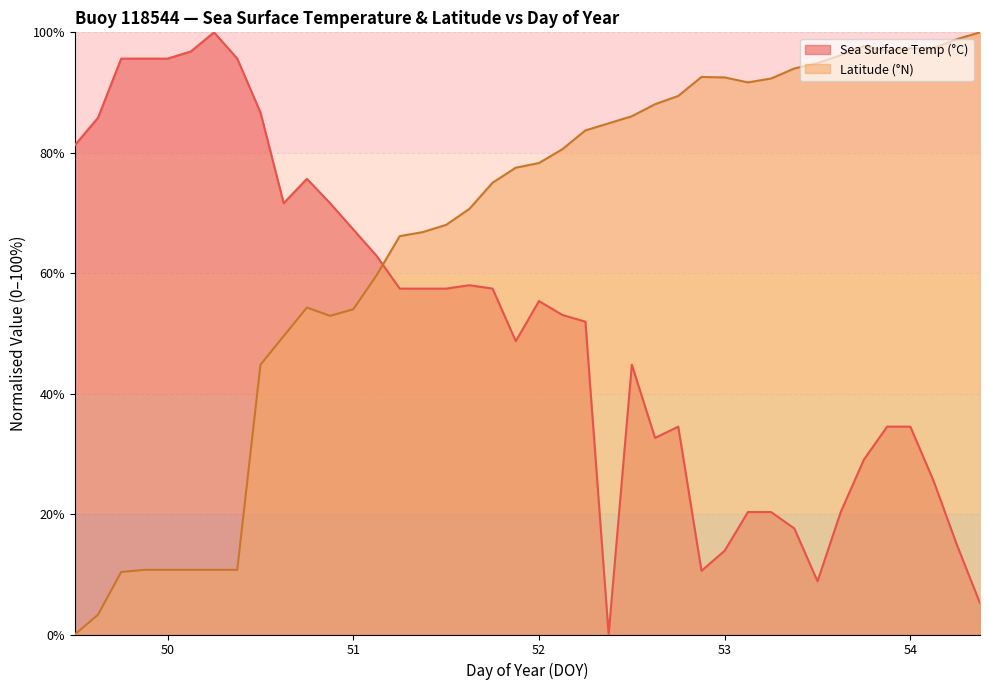

Count the number of categories in the chart.

40